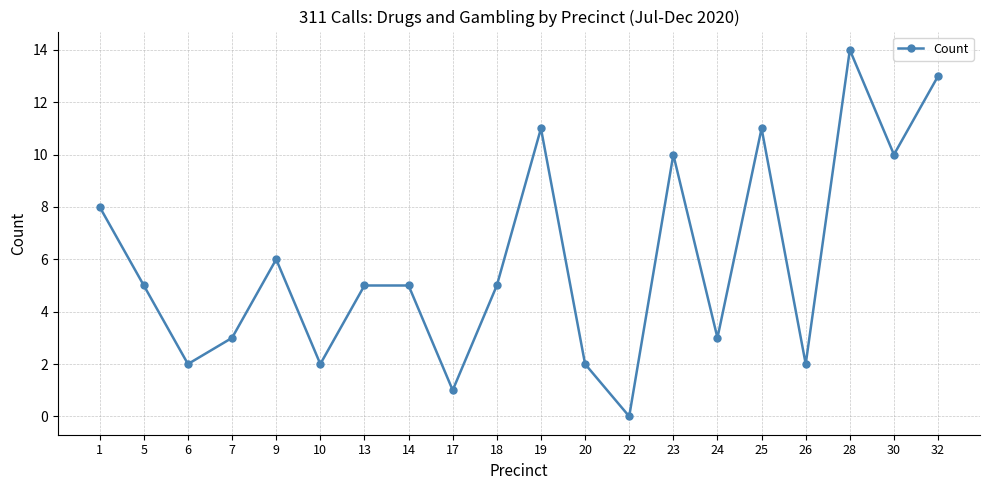

How many lines are shown in the chart?

1